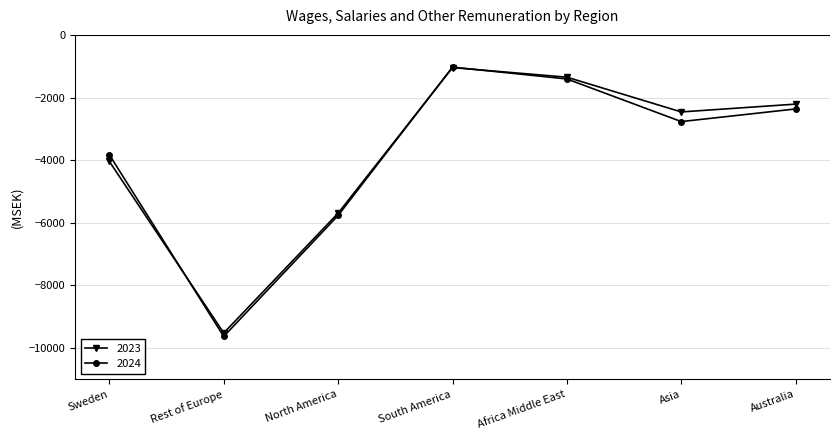

Is it true that 2023 equals -2211 at Australia?

True